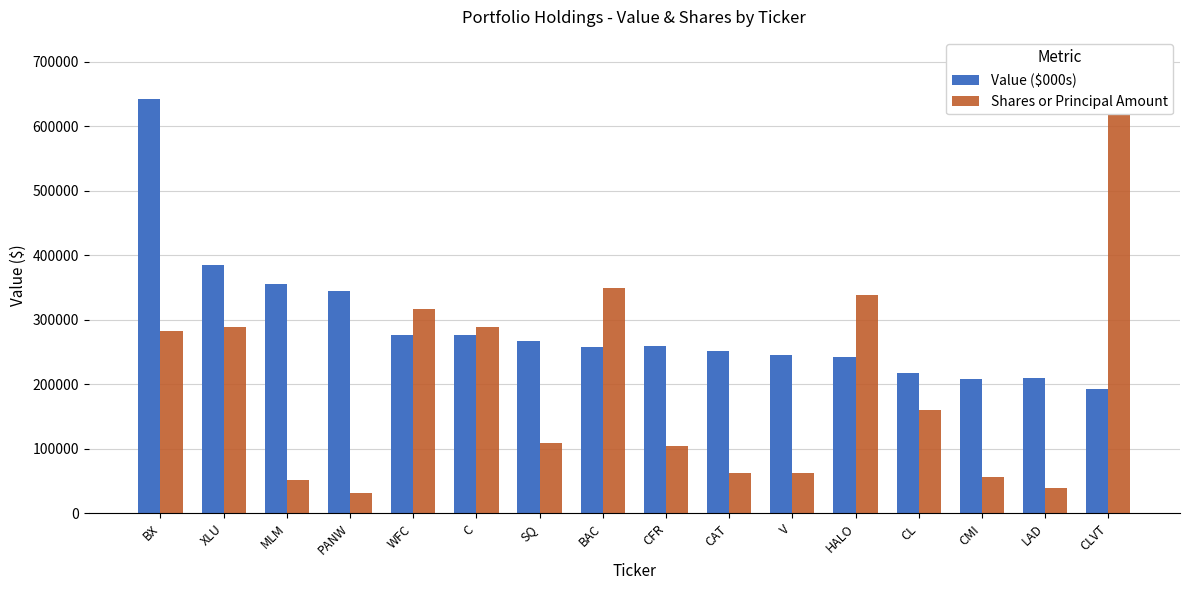

How many groups of bars are there?

16